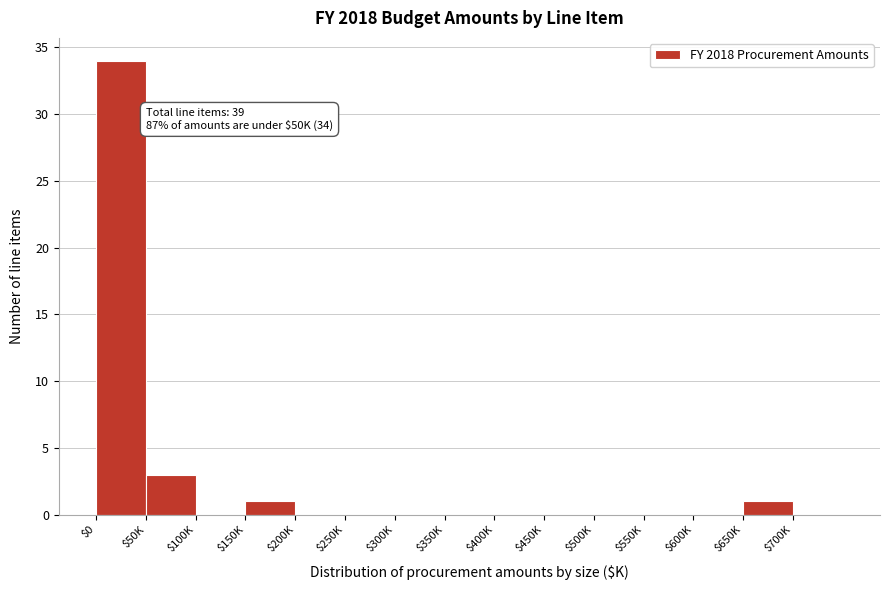

The value at $700K is 0. True or false?

True